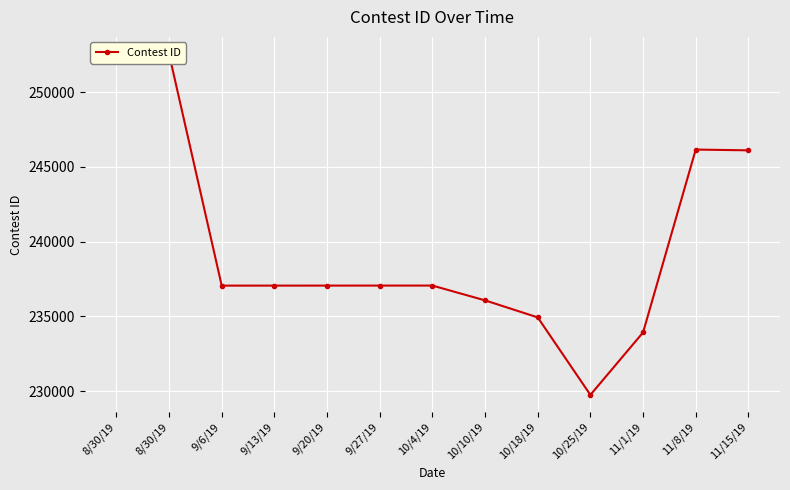

How many points are higher than both their immediate neighbors (excluding endpoints)?

3